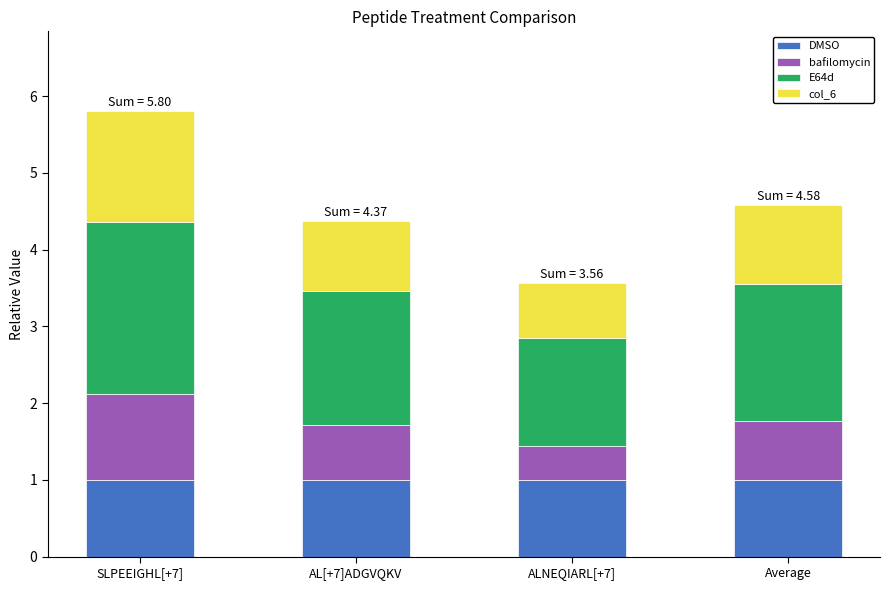

The value of DMSO at SLPEEIGHL[+7] is 1.0. True or false?

True